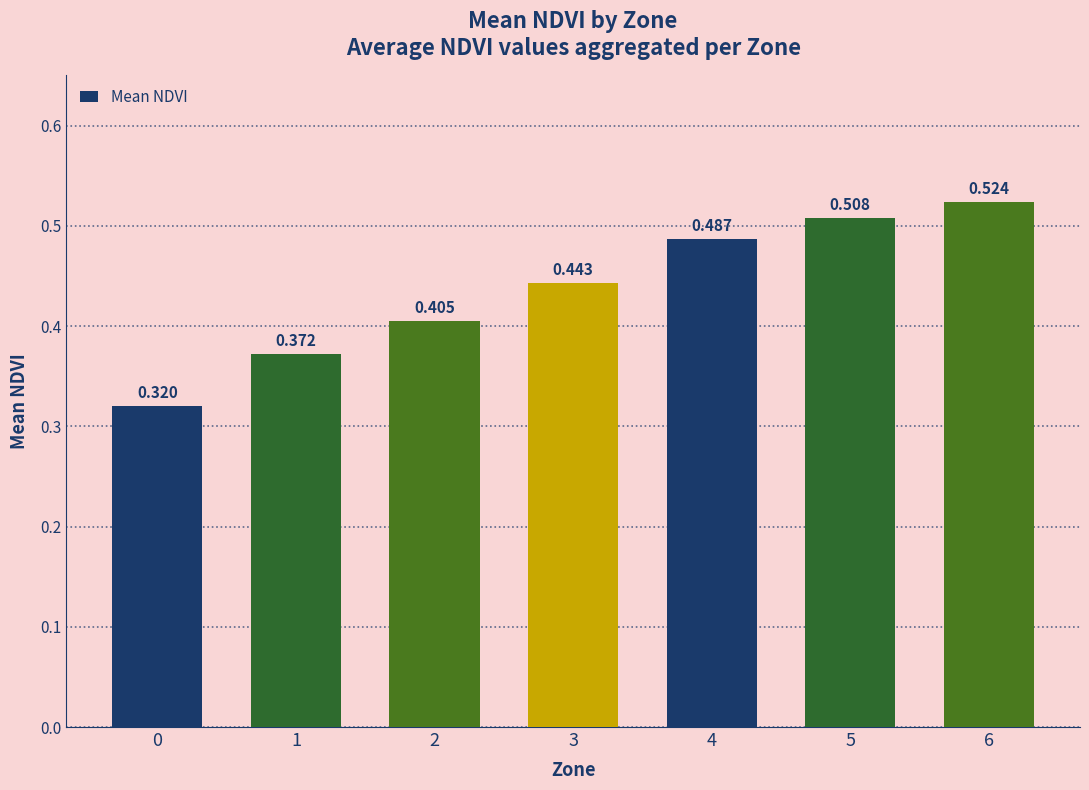

How many distinct data groups are displayed?

1